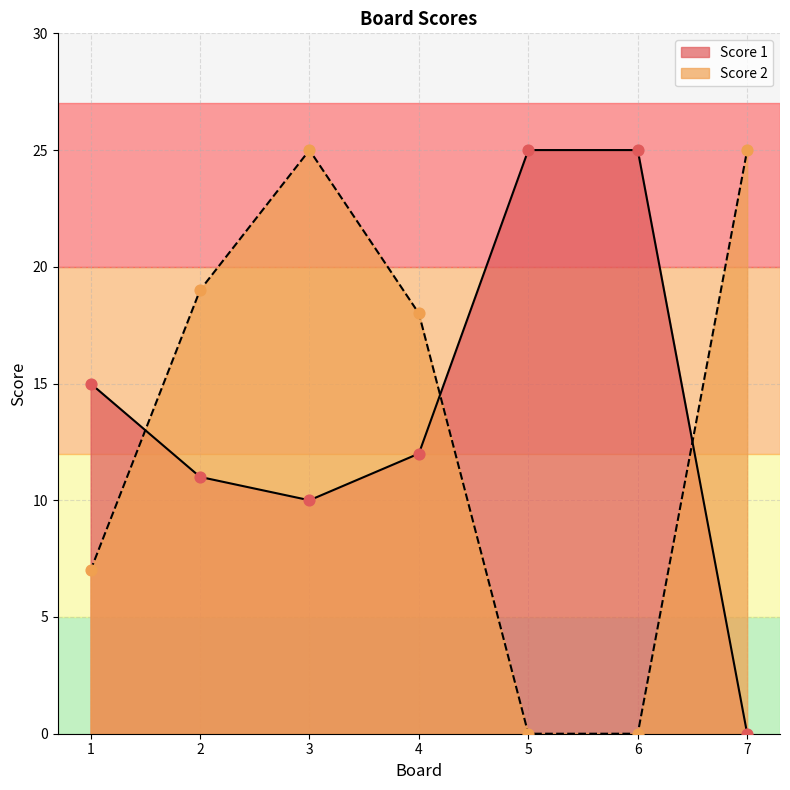

Which series has the widest spread of Y values?

Score 1